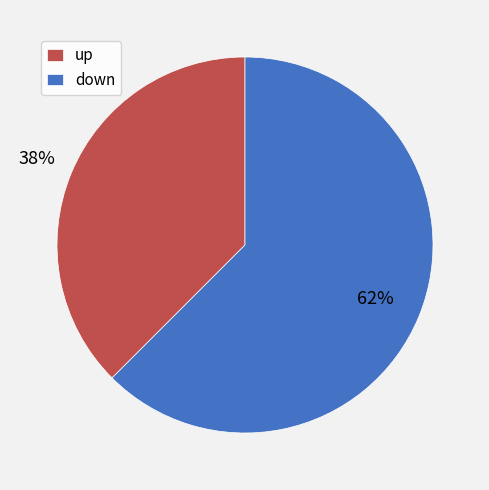

Which category has the biggest portion of the pie?

down